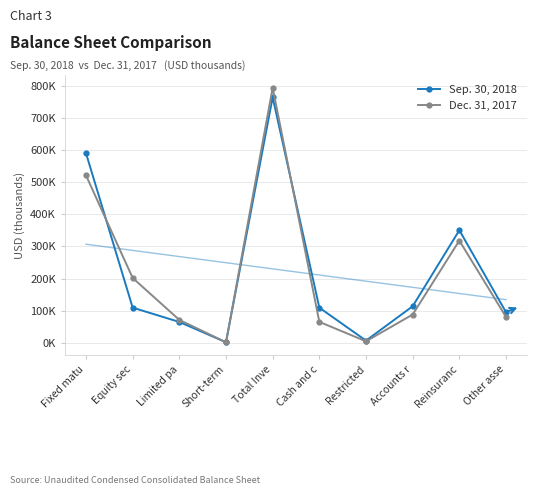

Where is the first local maximum for Sep. 30, 2018?

Total Inve